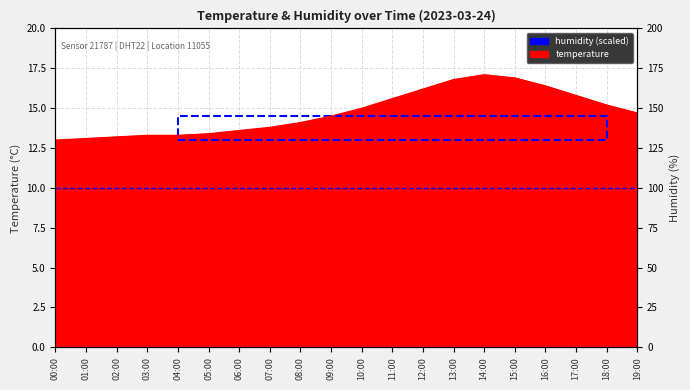

What is the difference between the values at 08:00 and 18:00?

1.1